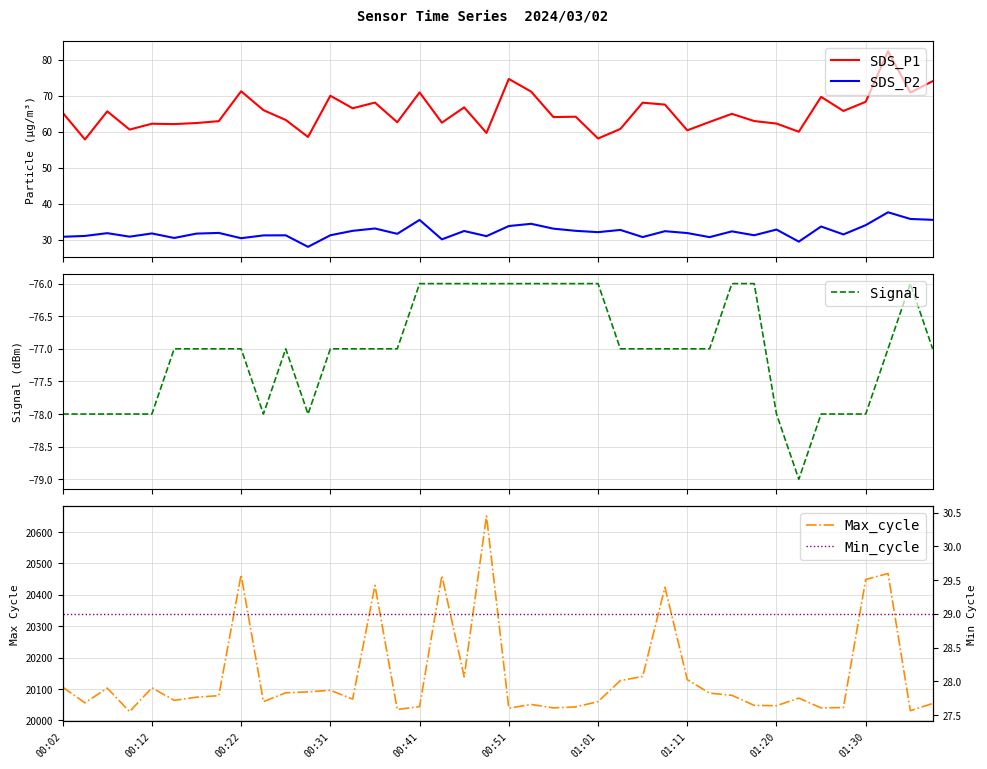

True or false: SDS_P2 has more than 0 interior local peaks.

True